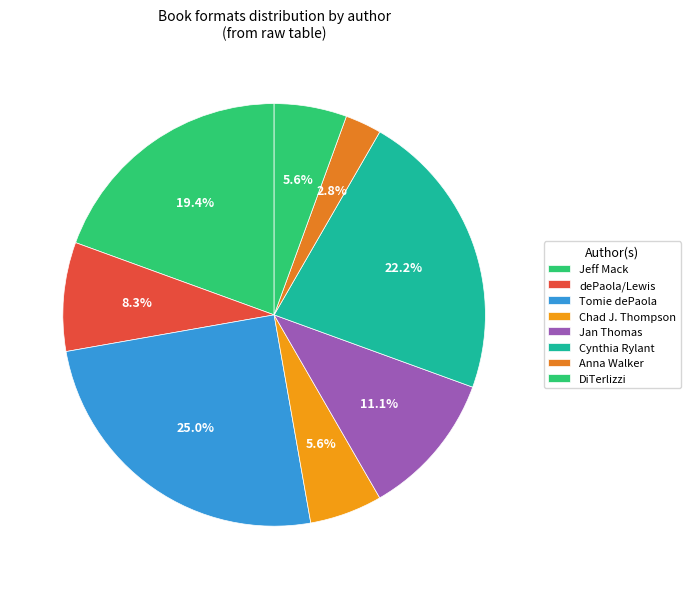

Is there a majority slice in this chart?

No